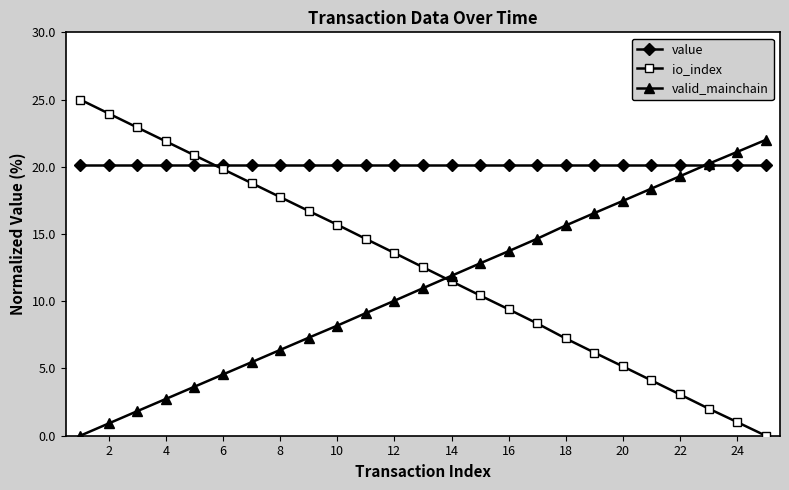

Reading left to right, extract all data points from this chart.

value: 20.1	20.1	20.1	20.1	20.1	20.1	20.1	20.1	20.1	20.1	20.1	20.1	20.1	20.1	20.1	20.1	20.1	20.1	20.1	20.1	20.1	20.1	20.1	20.1	20.1
io_index: 25.0	24.0	22.9	21.9	20.9	19.8	18.8	17.8	16.7	15.7	14.6	13.6	12.5	11.5	10.4	9.4	8.4	7.2	6.2	5.2	4.1	3.1	2.0	1.0	0.0
valid_mainchain: 0.0	0.9	1.8	2.7	3.6	4.6	5.5	6.4	7.3	8.2	9.1	10.0	11.0	11.9	12.8	13.7	14.7	15.6	16.6	17.5	18.4	19.3	20.2	21.1	22.0